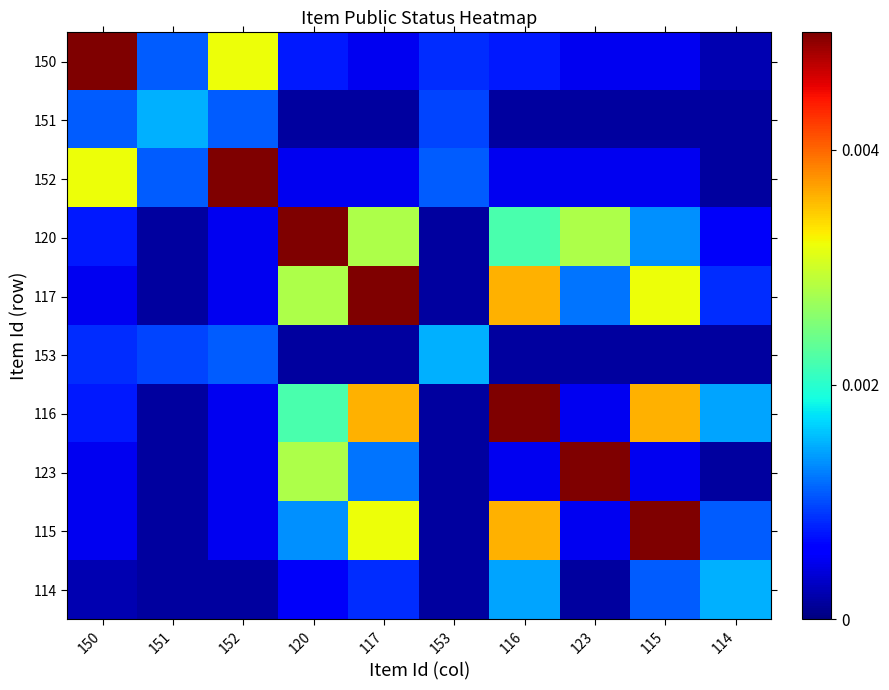

Which has a higher value, 116 or 120?

116